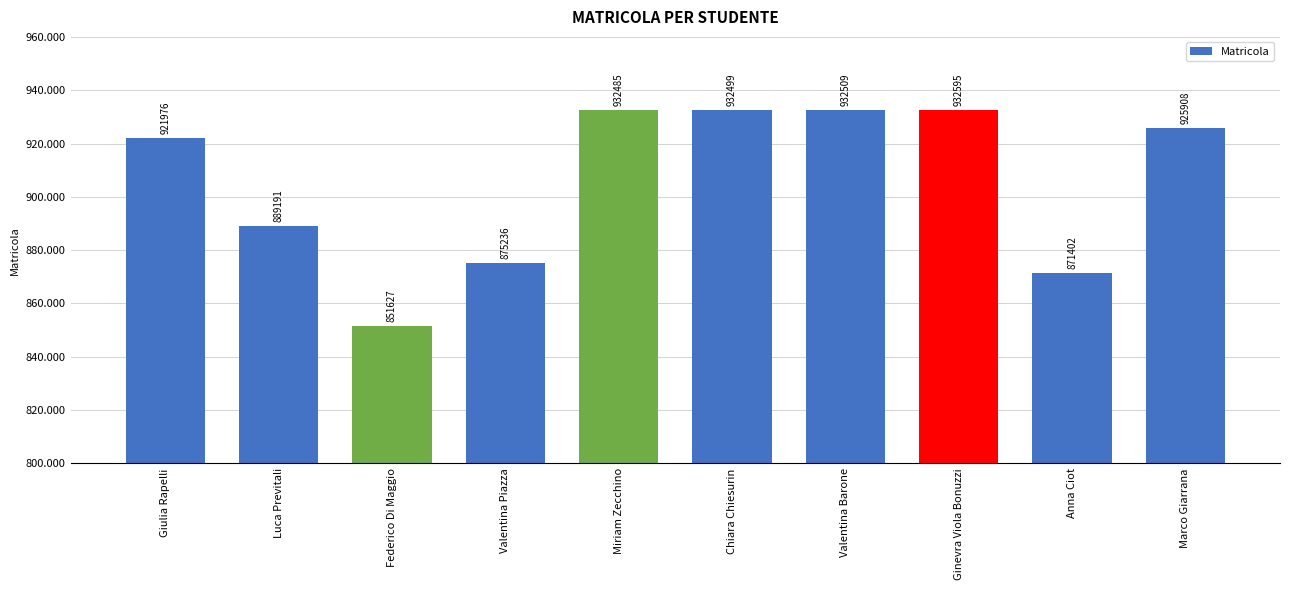

What is the label of the 4th bar from the right?

Valentina Barone